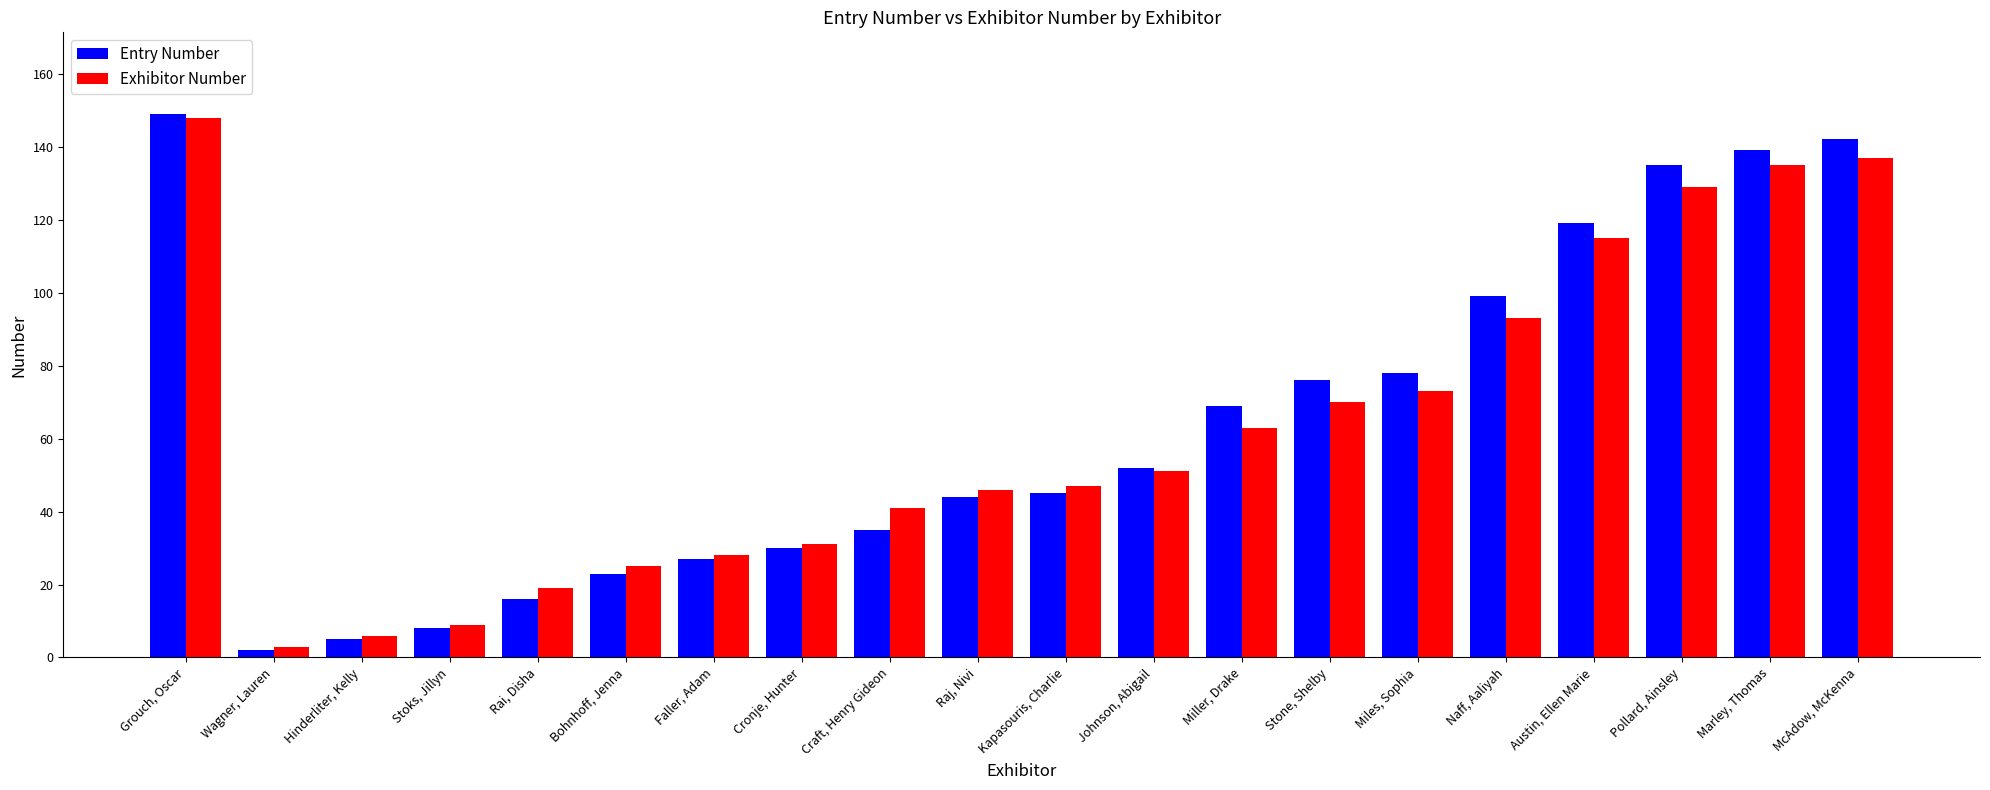

What is the difference between the maximum and second lowest values in the Exhibitor Number series?

142